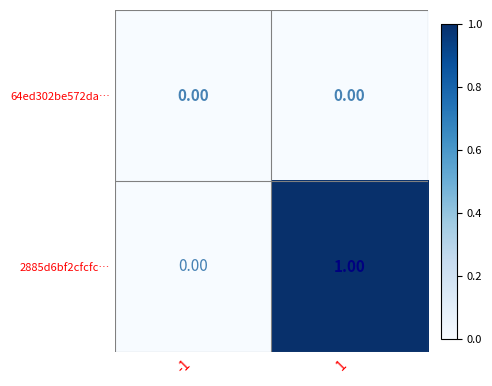

Rank the series at 1 from highest to lowest value.

2885d6bf2cfcfc…, 64ed302be572da…